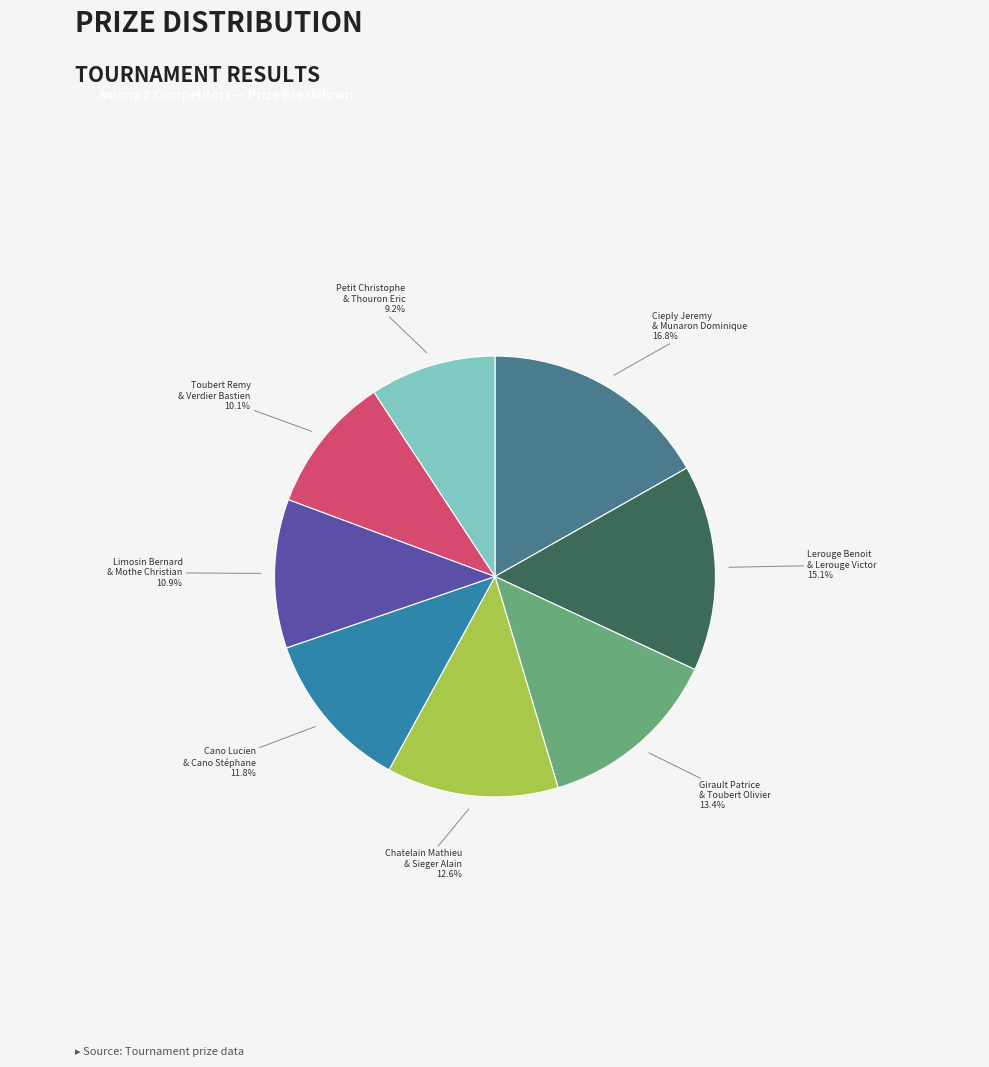

Count the number of slices in the pie.

8